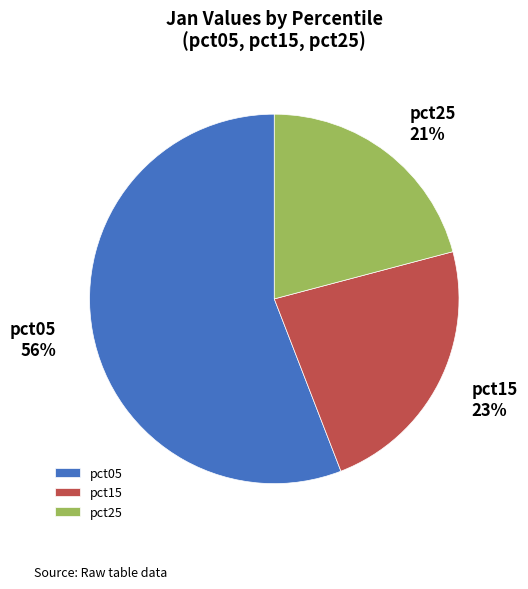

Is it true that pct25 is 21% of the pie?

True